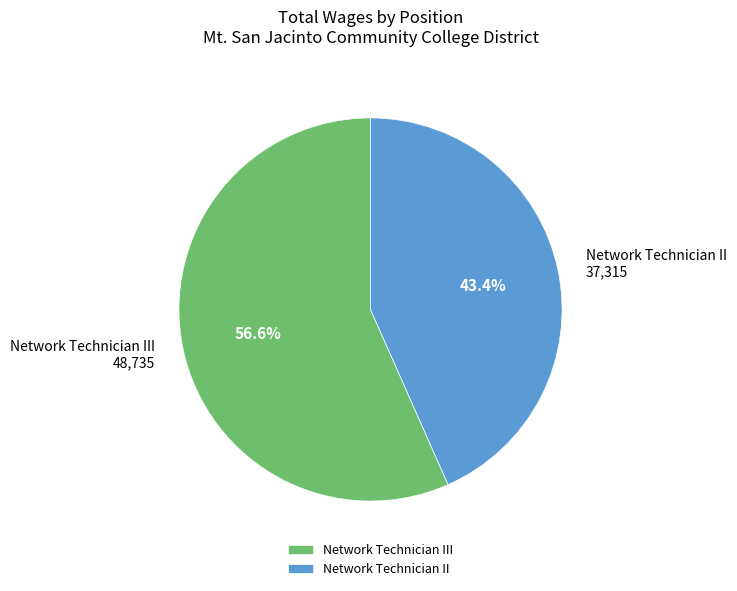

What percentage is the Network Technician III slice, to the nearest percent?

57%